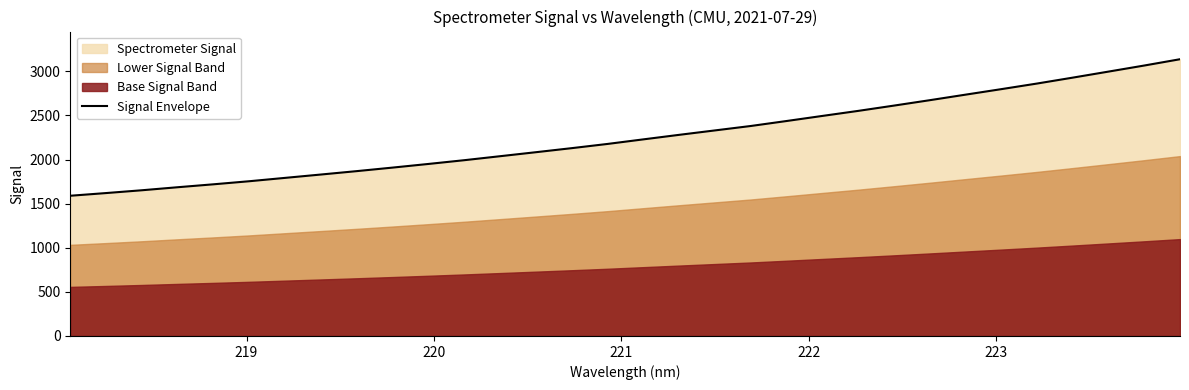

What is the highest value of the Signal Envelope series?

3136.6